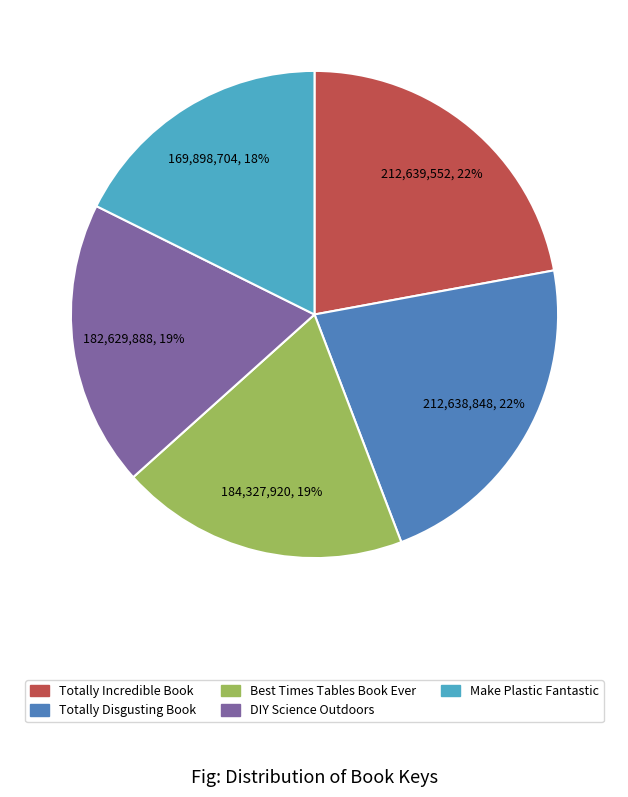

To the nearest percent, what is the difference between the Totally Disgusting Book and Make Plastic Fantastic slice percentages?

4%